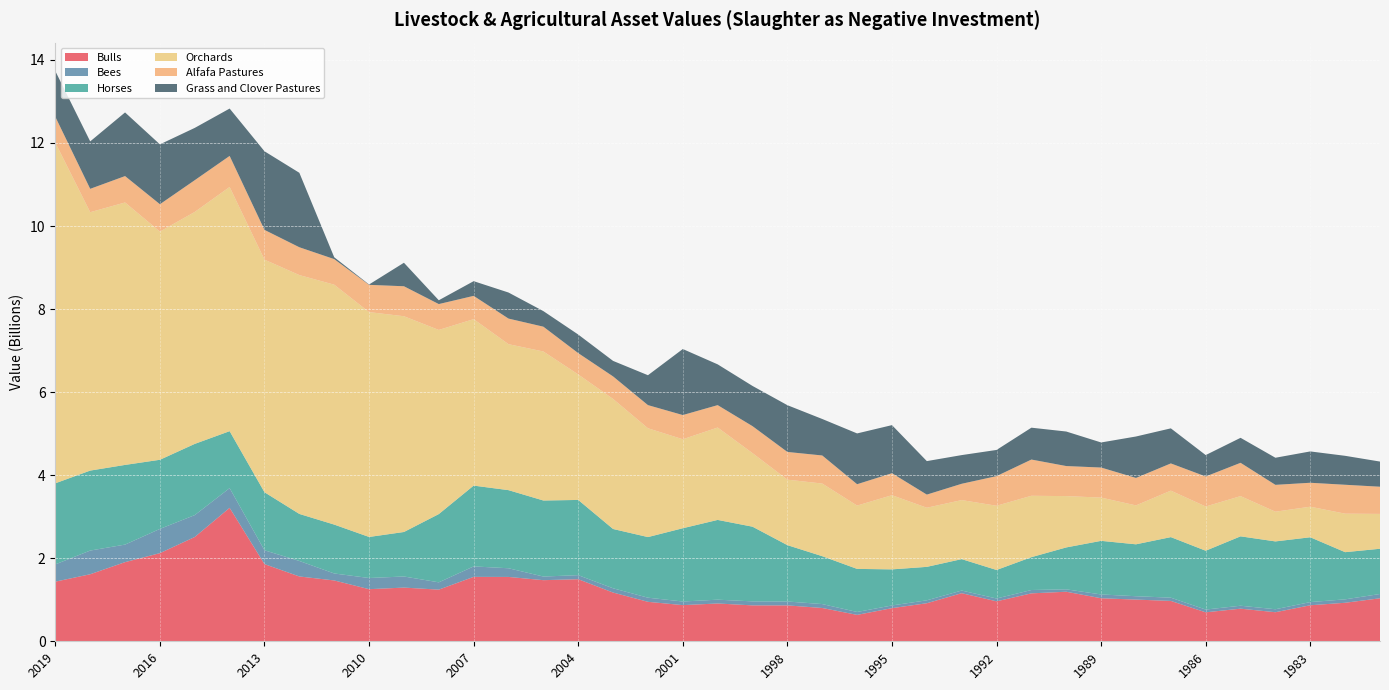

Reading right to left, list all the values displayed in this chart.

Bulls: 1981=1.0	1982=0.9	1983=0.9	1984=0.7	1985=0.8	1986=0.7	1987=1.0	1988=1.0	1989=1.0	1990=1.2	1991=1.2	1992=1.0	1993=1.2	1994=0.9	1995=0.8	1996=0.6	1997=0.8	1998=0.9	1999=0.9	2000=0.9	2001=0.9	2002=1.0	2003=1.2	2004=1.5	2005=1.5	2006=1.5	2007=1.6	2008=1.2	2009=1.3	2010=1.3	2011=1.5	2012=1.6	2013=1.9	2014=3.2	2015=2.5	2016=2.1	2017=1.9	2018=1.6	2019=1.4
Bees: 1981=0.1	1982=0.1	1983=0.1	1984=0.1	1985=0.1	1986=0.1	1987=0.1	1988=0.1	1989=0.1	1990=0.1	1991=0.1	1992=0.1	1993=0.1	1994=0.1	1995=0.1	1996=0.1	1997=0.1	1998=0.1	1999=0.1	2000=0.1	2001=0.1	2002=0.1	2003=0.1	2004=0.1	2005=0.1	2006=0.2	2007=0.3	2008=0.2	2009=0.3	2010=0.3	2011=0.2	2012=0.4	2013=0.3	2014=0.5	2015=0.5	2016=0.6	2017=0.4	2018=0.6	2019=0.4
Horses: 1981=1.1	1982=1.1	1983=1.6	1984=1.6	1985=1.7	1986=1.4	1987=1.5	1988=1.2	1989=1.3	1990=1.0	1991=0.8	1992=0.7	1993=0.8	1994=0.8	1995=0.9	1996=1.0	1997=1.2	1998=1.4	1999=1.8	2000=1.9	2001=1.8	2002=1.5	2003=1.4	2004=1.8	2005=1.8	2006=1.9	2007=1.9	2008=1.6	2009=1.1	2010=1.0	2011=1.2	2012=1.1	2013=1.4	2014=1.4	2015=1.7	2016=1.7	2017=1.9	2018=1.9	2019=2.0
Orchards: 1981=0.8	1982=0.9	1983=0.7	1984=0.7	1985=1.0	1986=1.1	1987=1.1	1988=0.9	1989=1.0	1990=1.2	1991=1.5	1992=1.5	1993=1.4	1994=1.4	1995=1.8	1996=1.5	1997=1.7	1998=1.6	1999=1.8	2000=2.2	2001=2.1	2002=2.6	2003=3.1	2004=3.0	2005=3.6	2006=3.5	2007=4.0	2008=4.4	2009=5.2	2010=5.4	2011=5.8	2012=5.8	2013=5.6	2014=5.9	2015=5.6	2016=5.5	2017=6.3	2018=6.2	2019=8.2
Alfafa Pastures: 1981=0.7	1982=0.7	1983=0.6	1984=0.6	1985=0.8	1986=0.7	1987=0.7	1988=0.7	1989=0.7	1990=0.7	1991=0.9	1992=0.7	1993=0.4	1994=0.3	1995=0.5	1996=0.5	1997=0.7	1998=0.7	1999=0.6	2000=0.5	2001=0.6	2002=0.6	2003=0.5	2004=0.5	2005=0.6	2006=0.6	2007=0.6	2008=0.6	2009=0.7	2010=0.7	2011=0.6	2012=0.7	2013=0.7	2014=0.7	2015=0.8	2016=0.7	2017=0.6	2018=0.6	2019=0.6
Grass and Clover Pastures: 1981=0.6	1982=0.7	1983=0.8	1984=0.7	1985=0.6	1986=0.5	1987=0.8	1988=1.0	1989=0.6	1990=0.8	1991=0.8	1992=0.6	1993=0.7	1994=0.8	1995=1.2	1996=1.2	1997=0.9	1998=1.1	1999=1.0	2000=1.0	2001=1.6	2002=0.7	2003=0.4	2004=0.4	2005=0.4	2006=0.6	2007=0.4	2008=0.1	2009=0.6	2010=0.0	2011=0.0	2012=1.8	2013=1.9	2014=1.1	2015=1.3	2016=1.4	2017=1.5	2018=1.1	2019=1.1